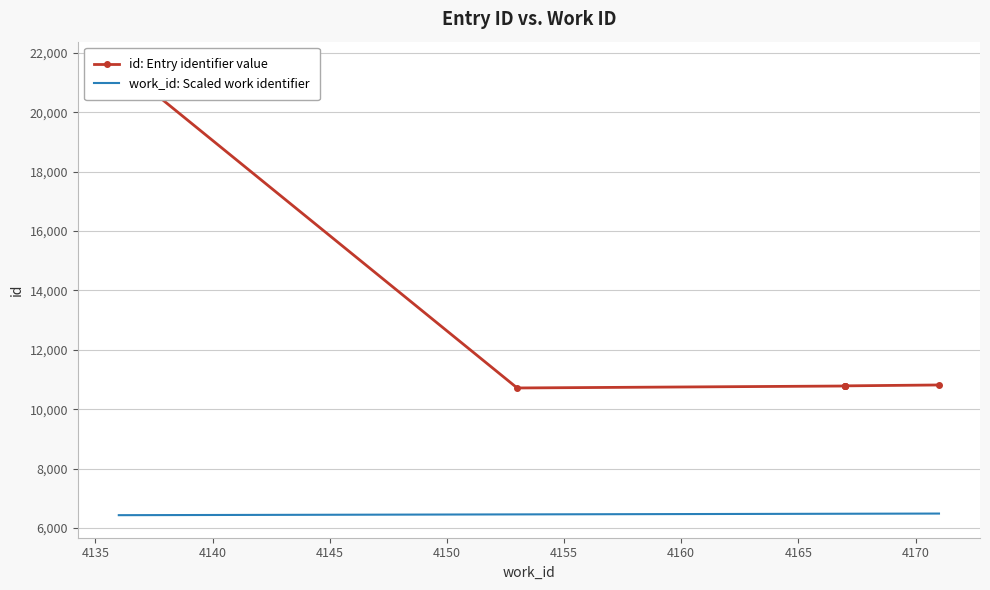

True or false: id: Entry identifier value and work_id: Scaled work identifier cross at least once.

False